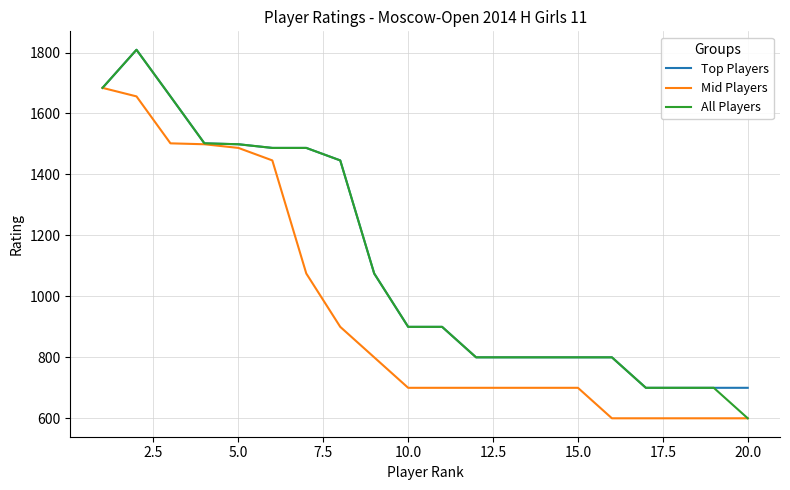

What is the maximum value shown in the chart?

1809